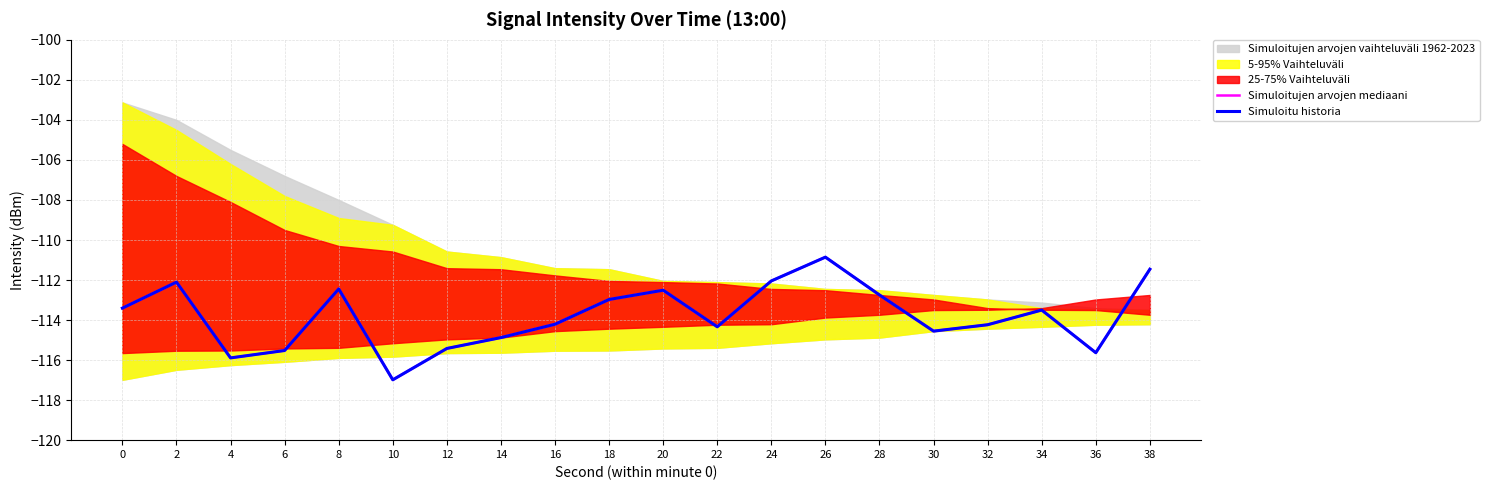

At how many categories does at least one series exceed -112?

2